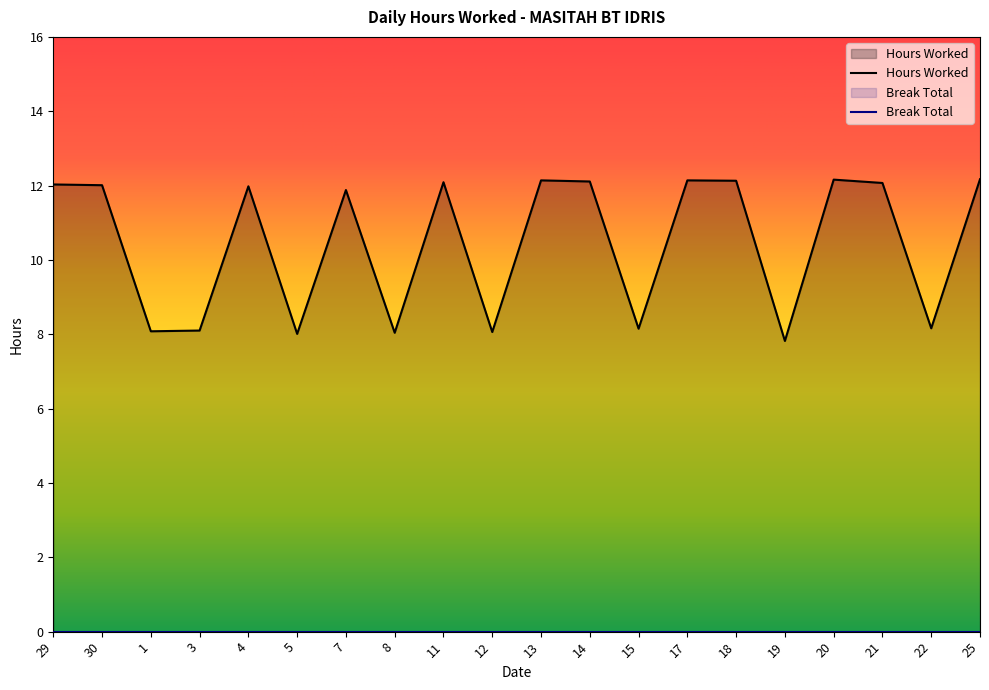

Between 3 and 13, which is larger?

13